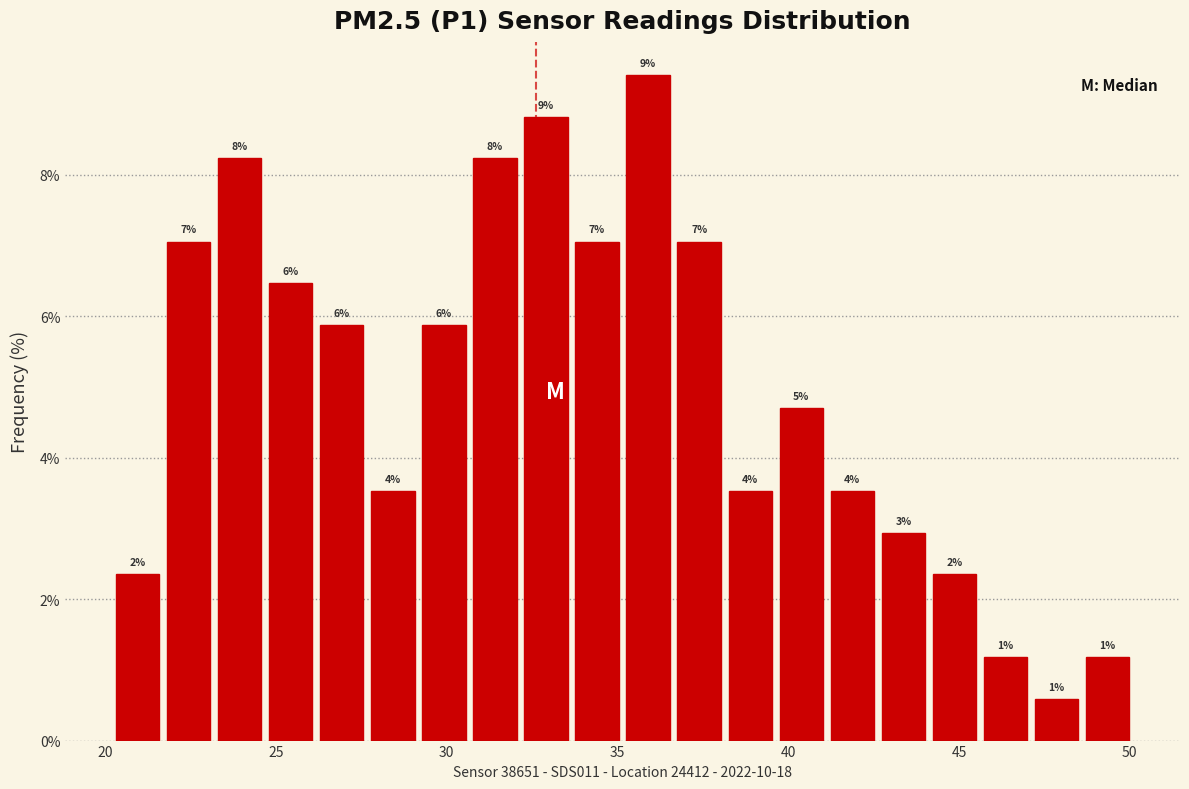

Read against the x-axis, roughly where is the centre of the tallest bar?

36.0